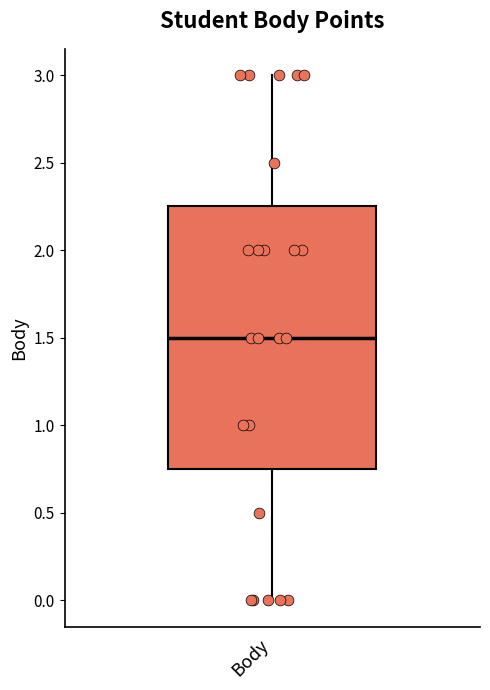

Where is the upper edge of the box for Body on the y-axis? The values are not printed on the chart, so give them approximately, as read against the axis.

2.25